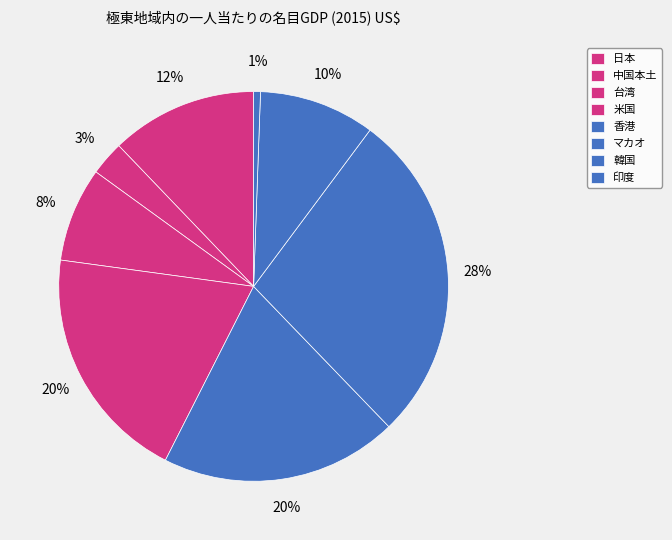

Does 韓国 account for over 50% of the chart?

No